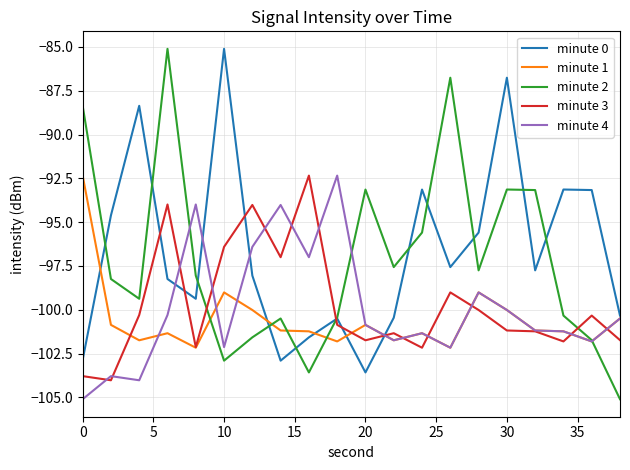

What is the minimum value for minute 2?

-105.1